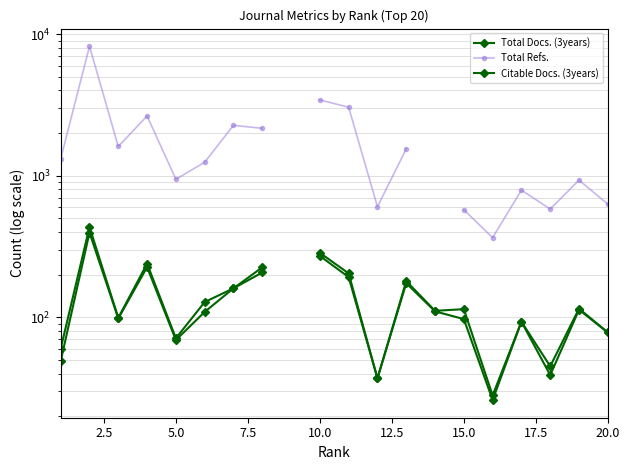

Which series has the largest range (max minus min)?

Total Refs.